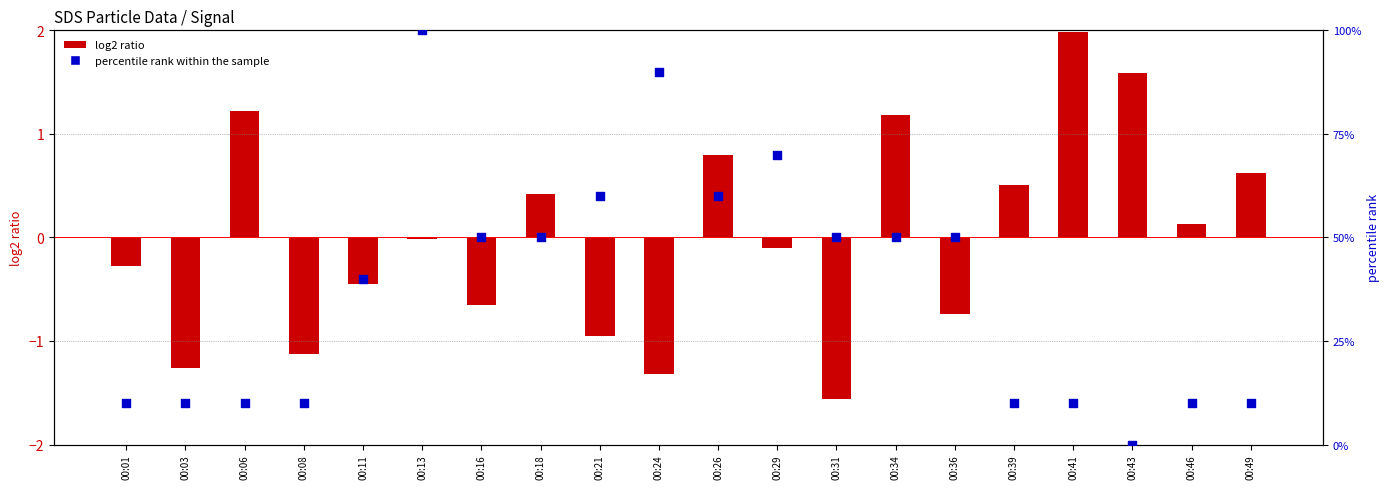

At how many categories does at least one series exceed 9?

19